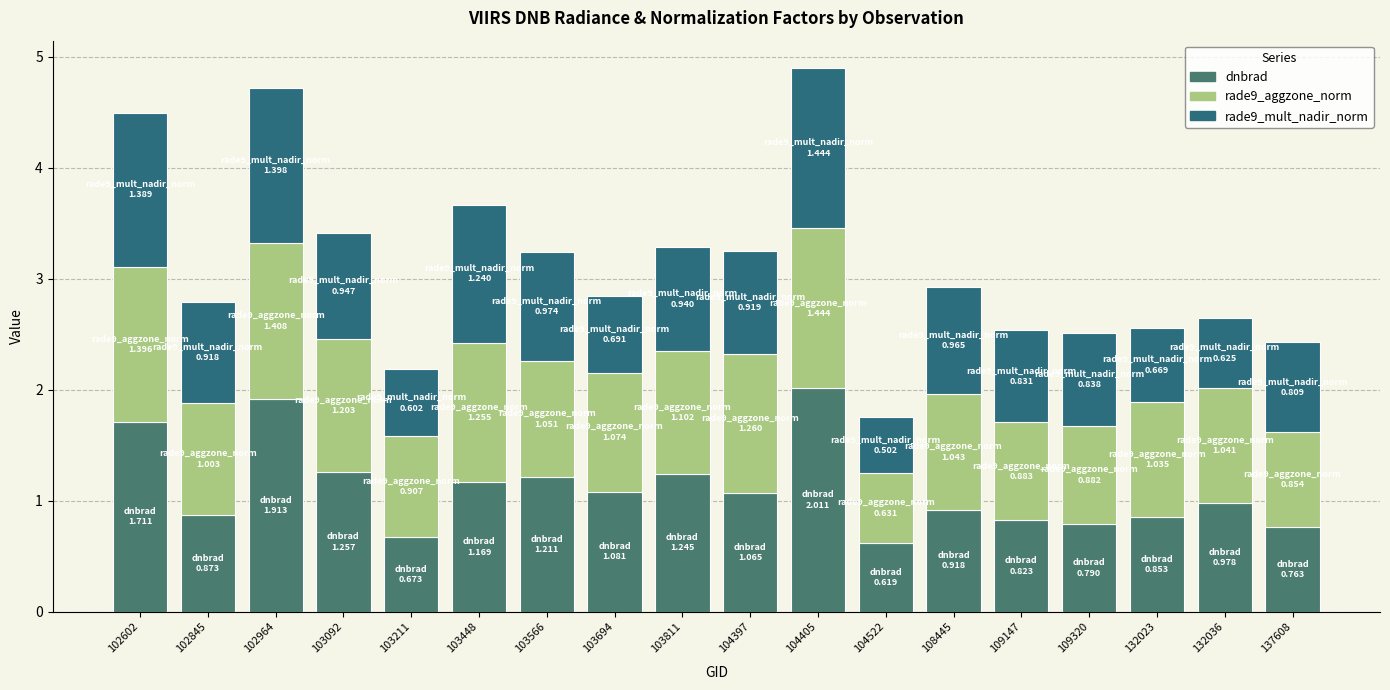

What is the value of the dnbrad bar at the 4th from the left?

1.3